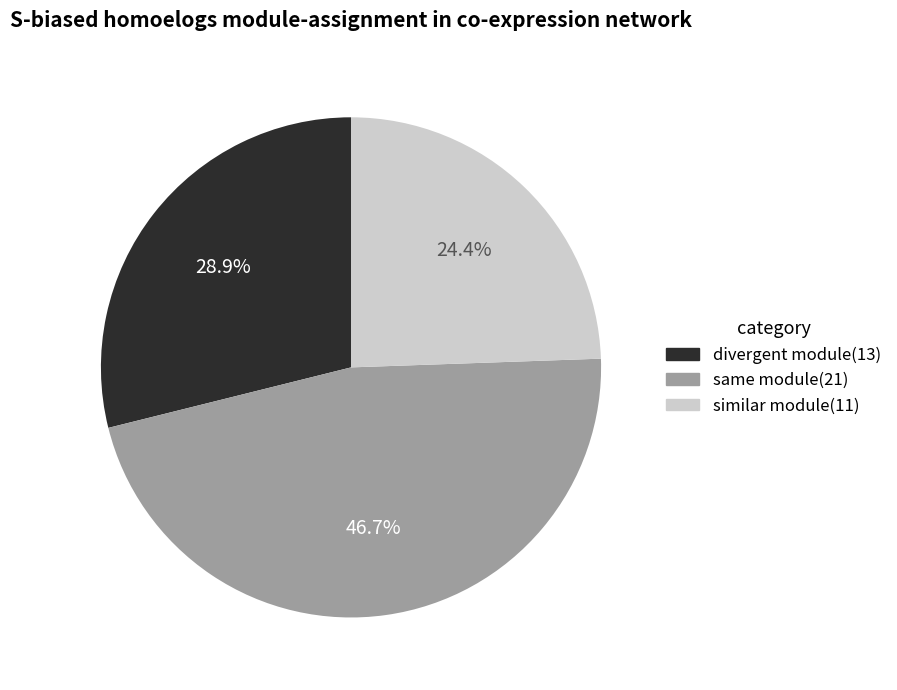

Is there a majority slice in this chart?

No